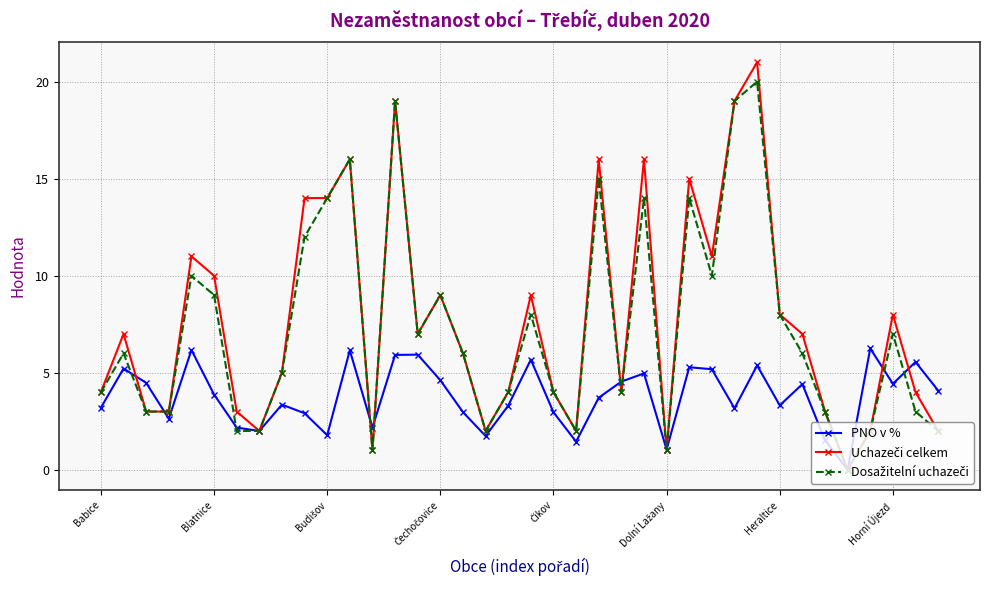

At how many categories does at least one series exceed 17?

3